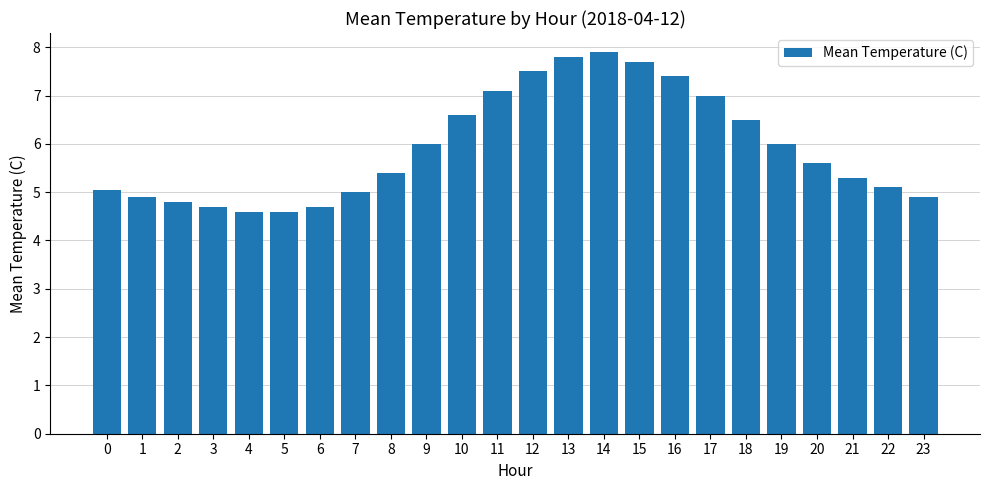

What is the maximum value shown in the chart?

7.9